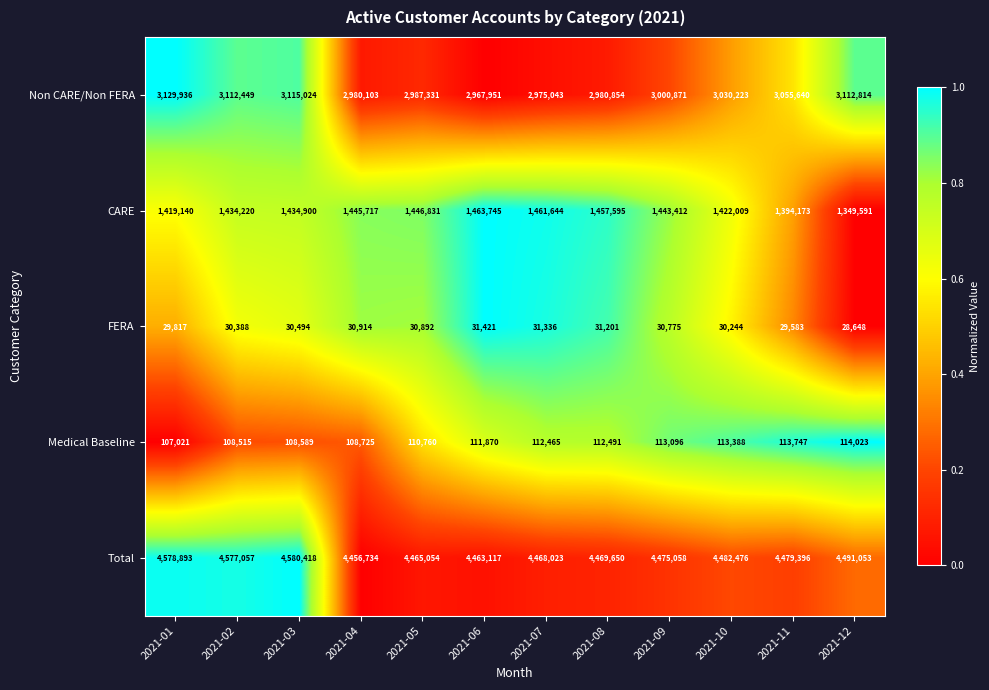

The Medical Baseline series shows 108725 at 2021-04. True or false?

True